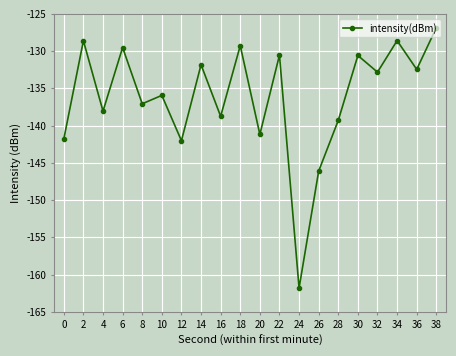

What is the change in value from 14 to 22?

+1.3